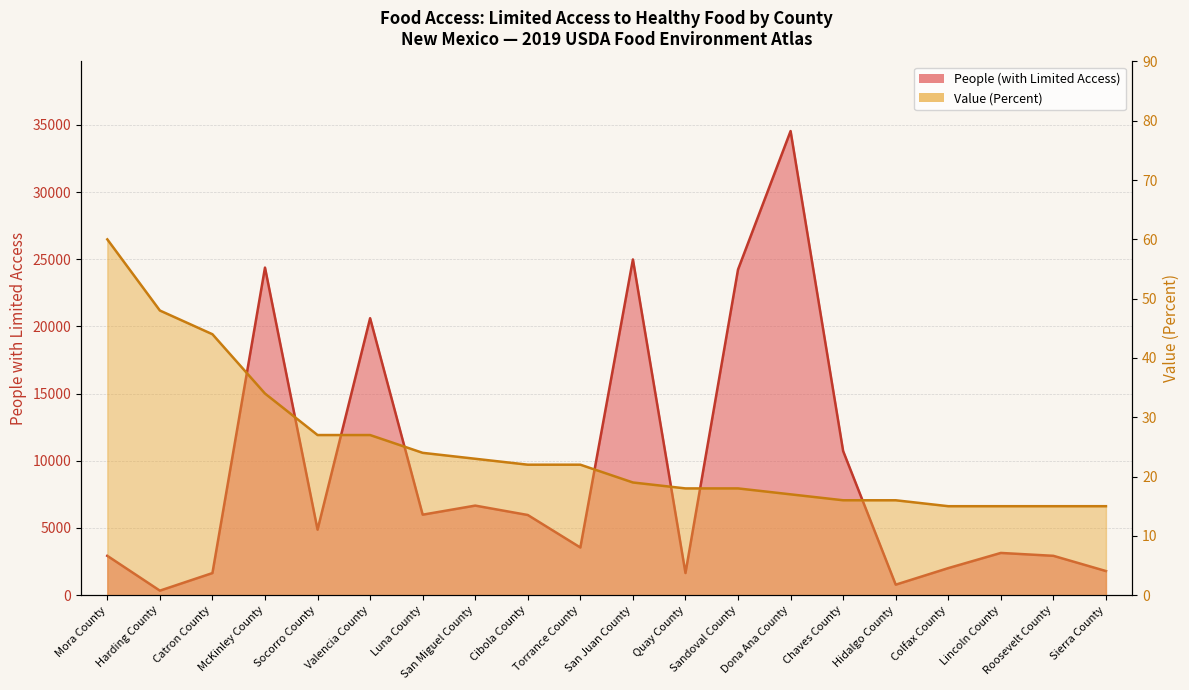

The value of Value (Percent) at San Miguel County is 23. True or false?

True